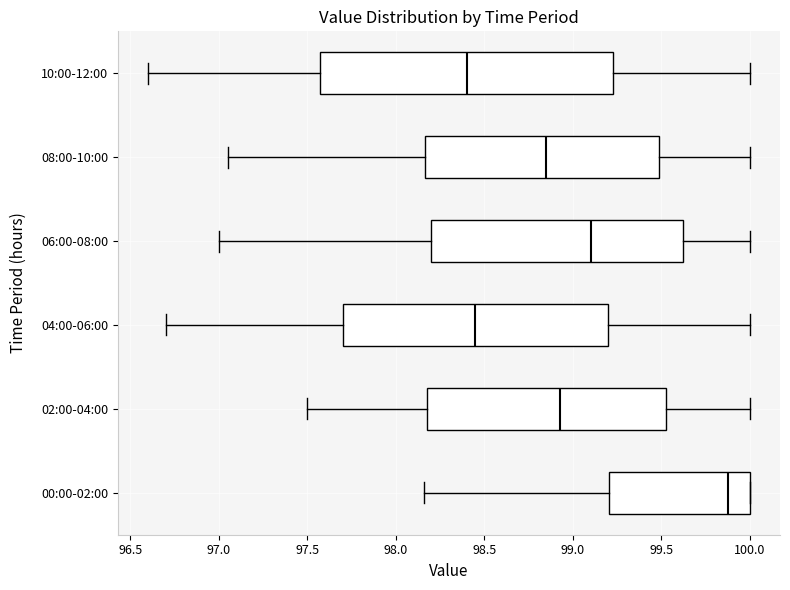

Reading bottom to top, transcribe this box plot: for each box, give where its median line is, the range the box spans, and where its two whiskers end, as read against the x-axis. The values are not printed on the chart, so give them approximately, as read against the axis.

00:00-02:00: median 99.90, box 99.20 to 100.00, whiskers 98.15 to 100.00
02:00-04:00: median 98.95, box 98.20 to 99.55, whiskers 97.50 to 100.00
04:00-06:00: median 98.45, box 97.70 to 99.20, whiskers 96.70 to 100.00
06:00-08:00: median 99.10, box 98.20 to 99.65, whiskers 97.00 to 100.00
08:00-10:00: median 98.85, box 98.15 to 99.50, whiskers 97.05 to 100.00
10:00-12:00: median 98.40, box 97.60 to 99.25, whiskers 96.60 to 100.00